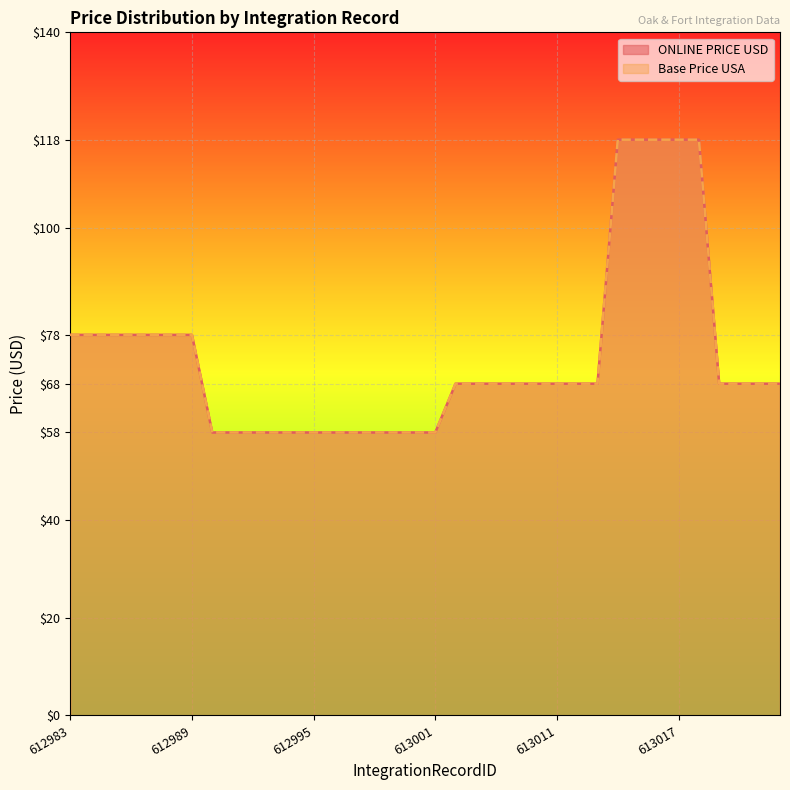

What value does the Base Price USA series have at 613009, to the nearest 5?

70